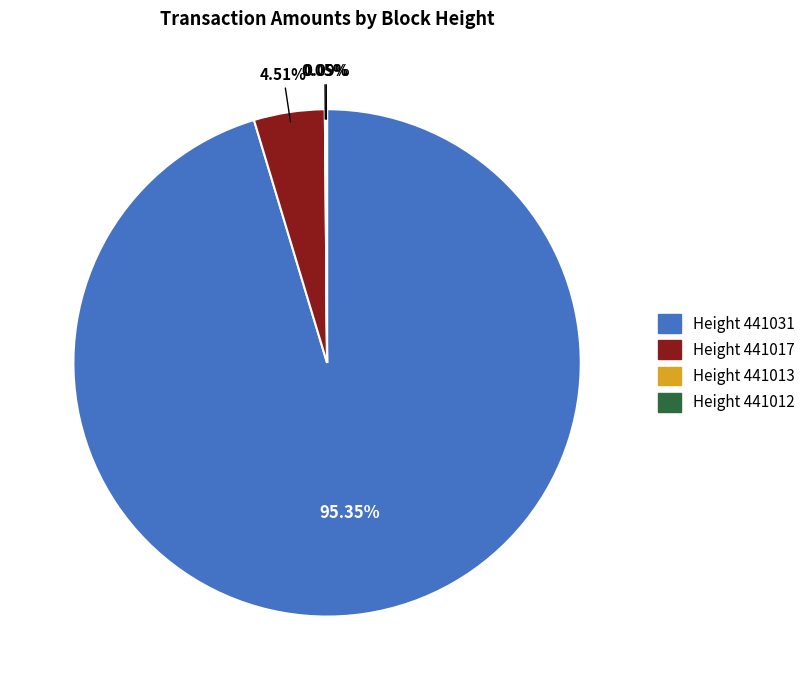

Is there a majority slice in this chart?

Yes